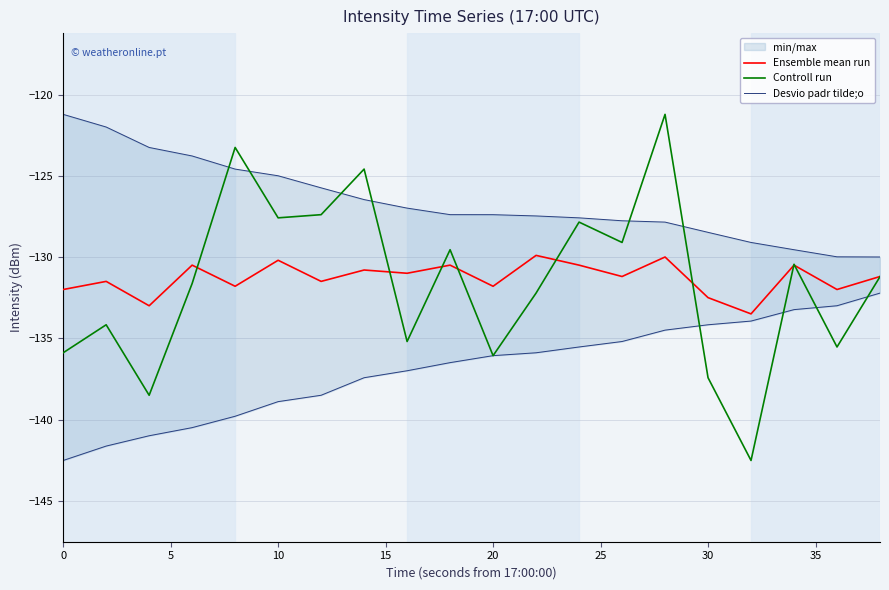

At 0, list the series in order from largest to smallest.

Desvio padr tilde;o, Ensemble mean run, Controll run